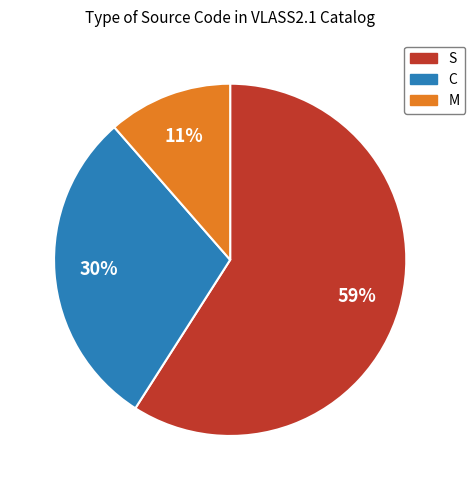

Which category accounts for the majority?

S